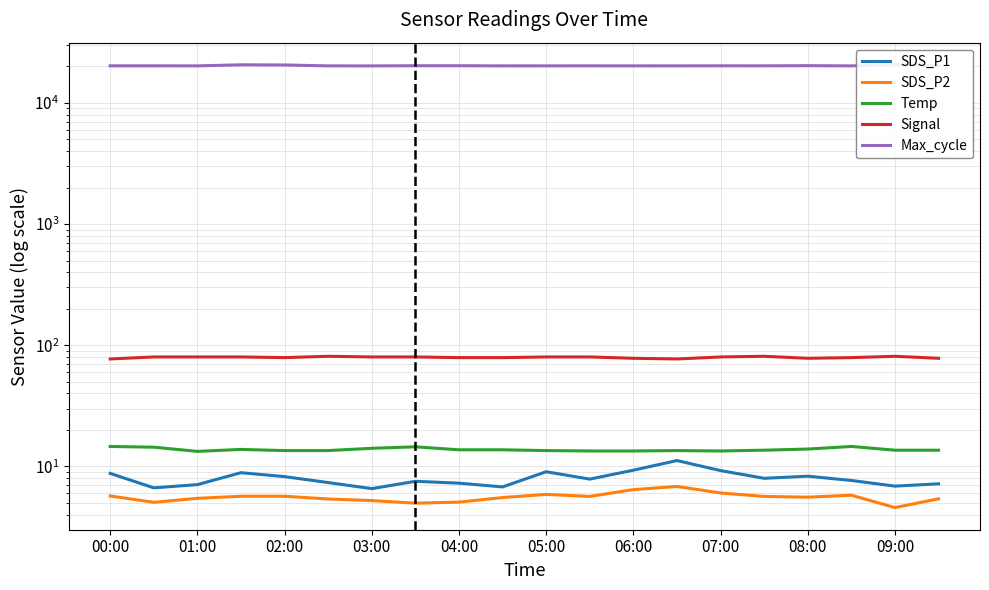

True or false: SDS_P1 and SDS_P2 cross at least once.

False